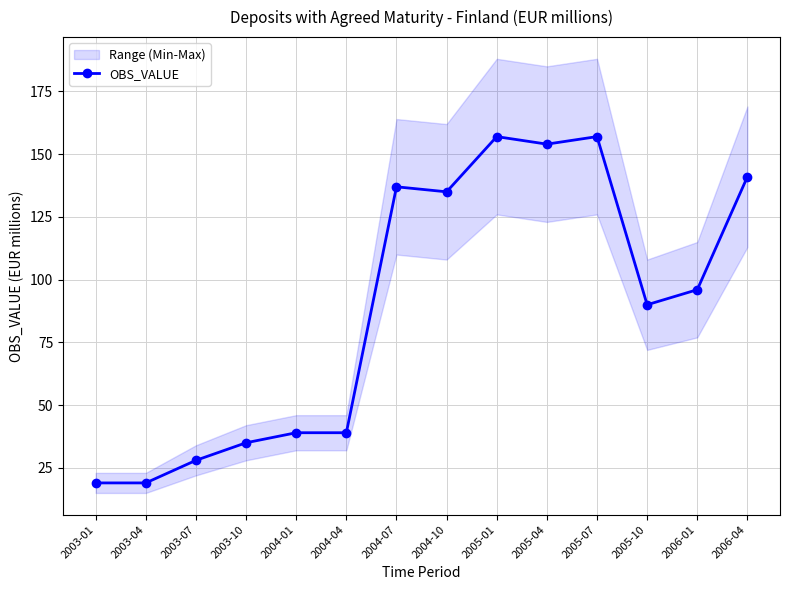

What is the value of the 11th point from the left?

157